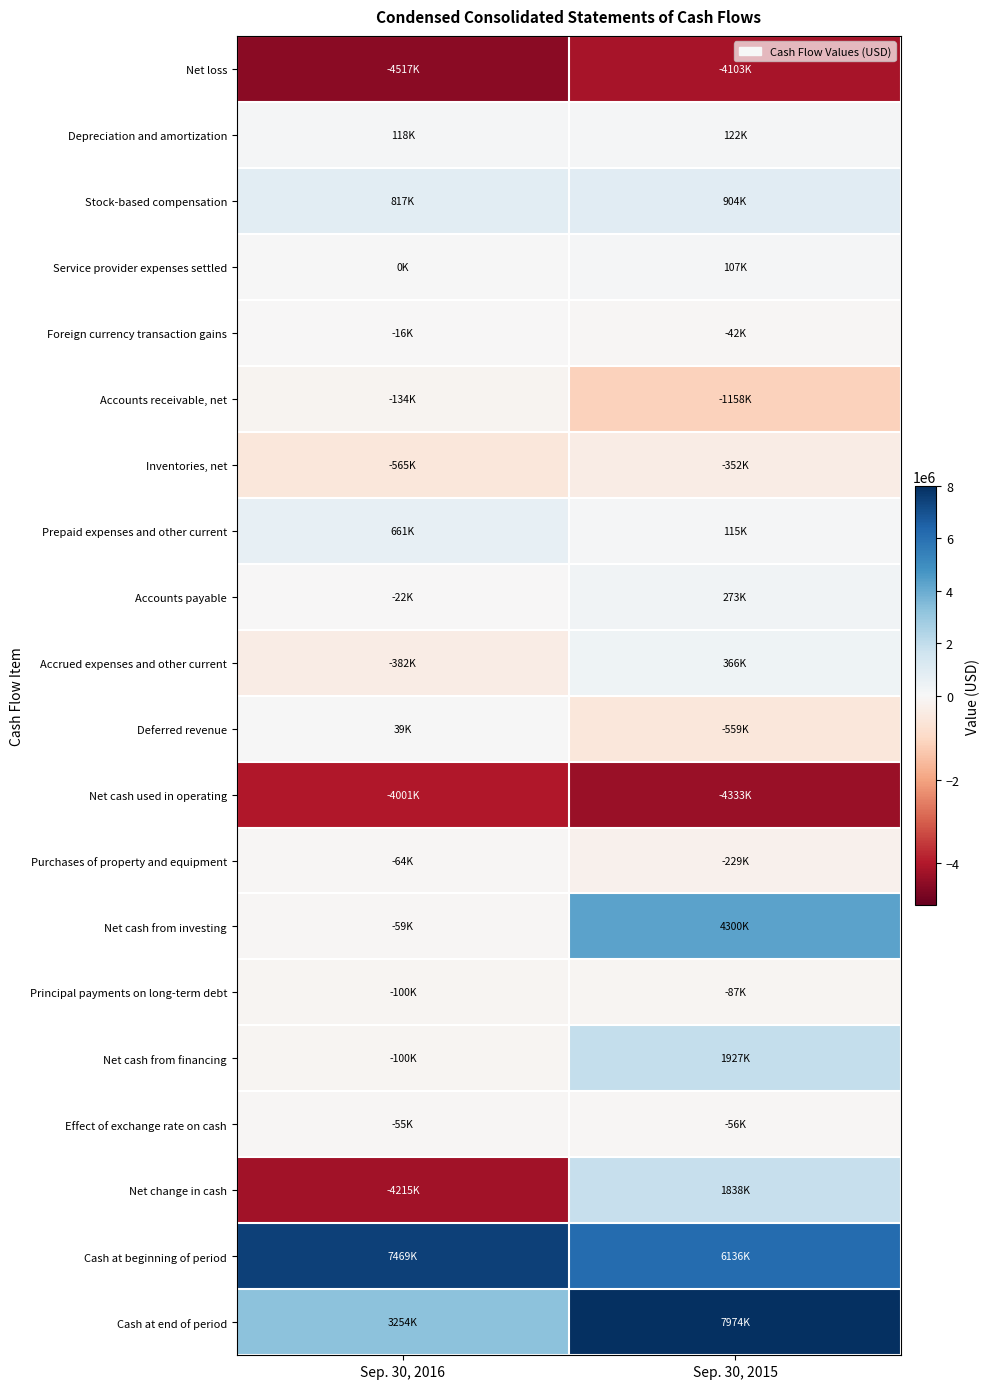

Between Sep. 30, 2015 and Sep. 30, 2016, which is larger?

Sep. 30, 2015